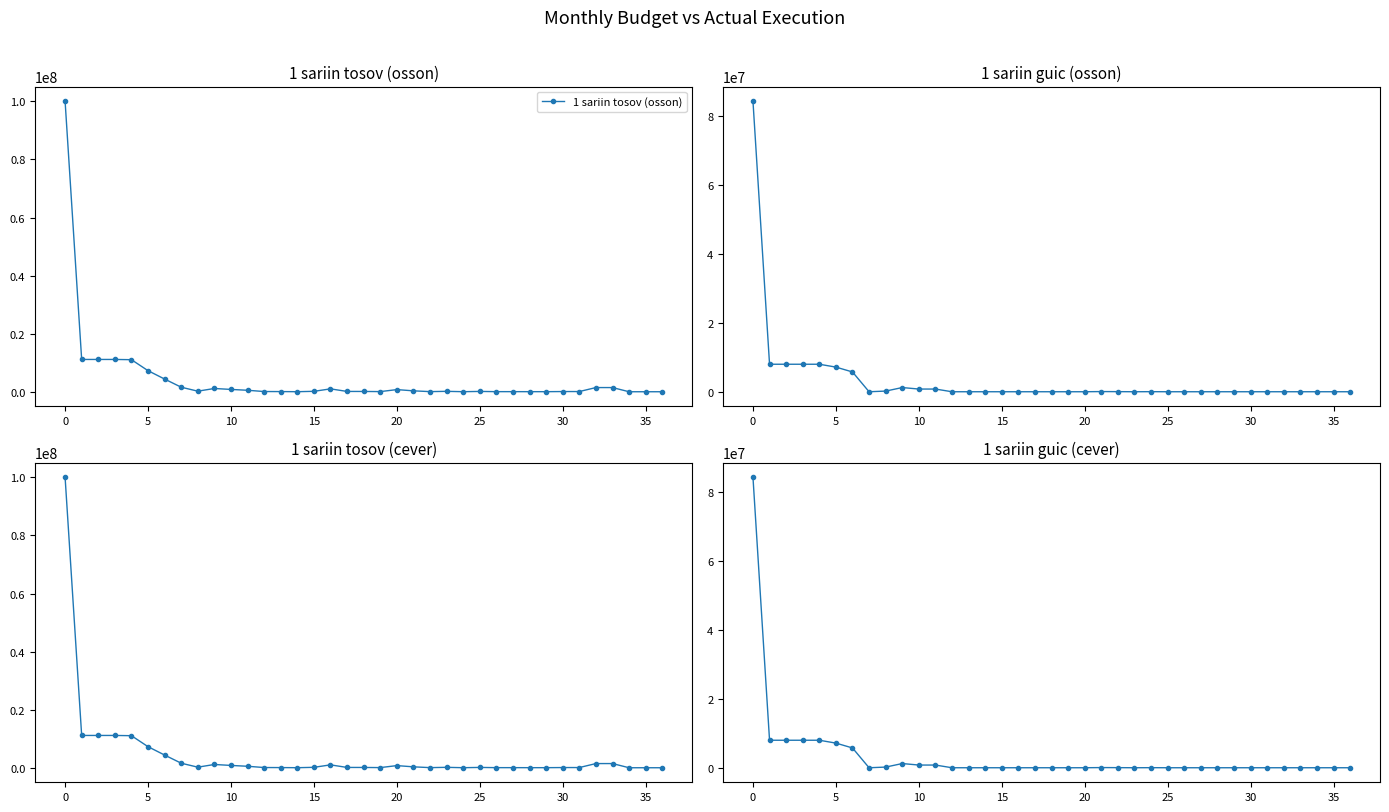

True or false: 1 sariin tosov (osson) has a value of 106000.0 at 17.

True